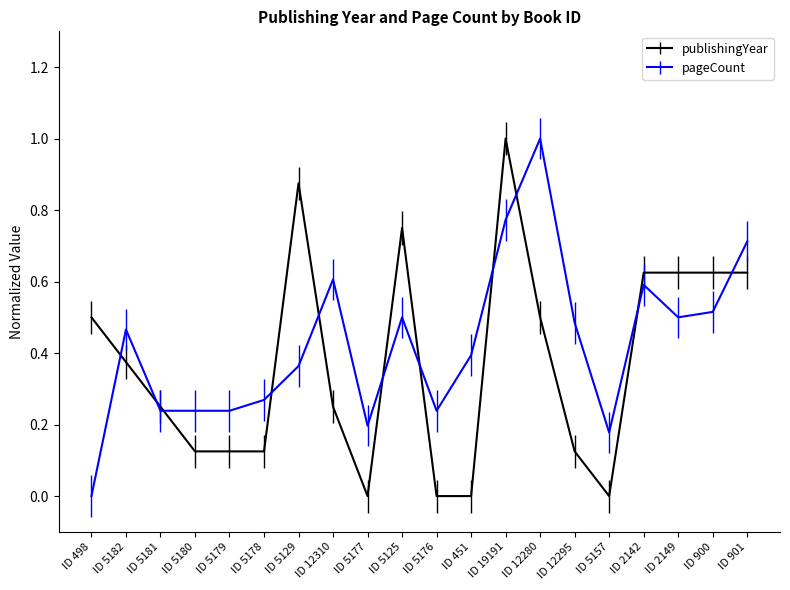

At ID 5176, list the series in order from smallest to largest.

publishingYear, pageCount